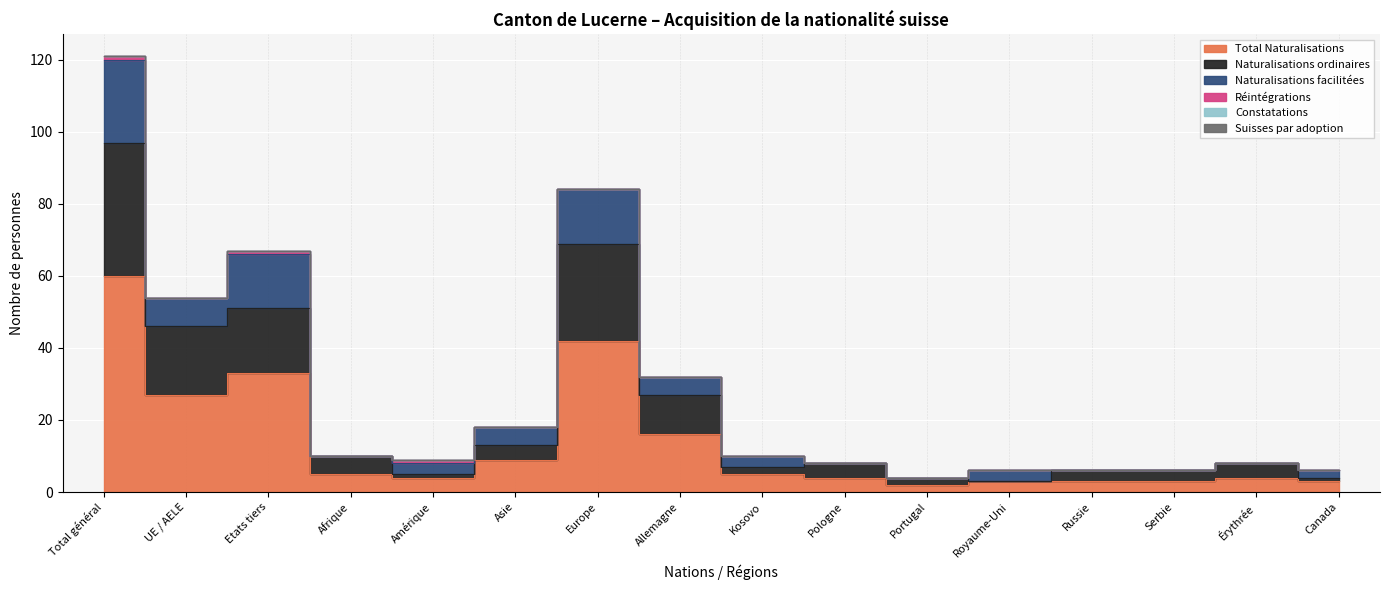

Count the Réintégrations values in the range 0 to 1.

16